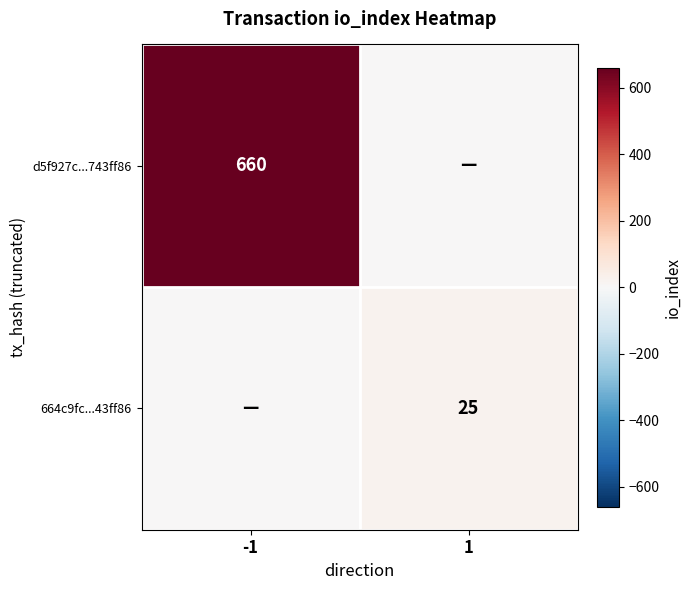

What is the maximum value shown in the chart?

660